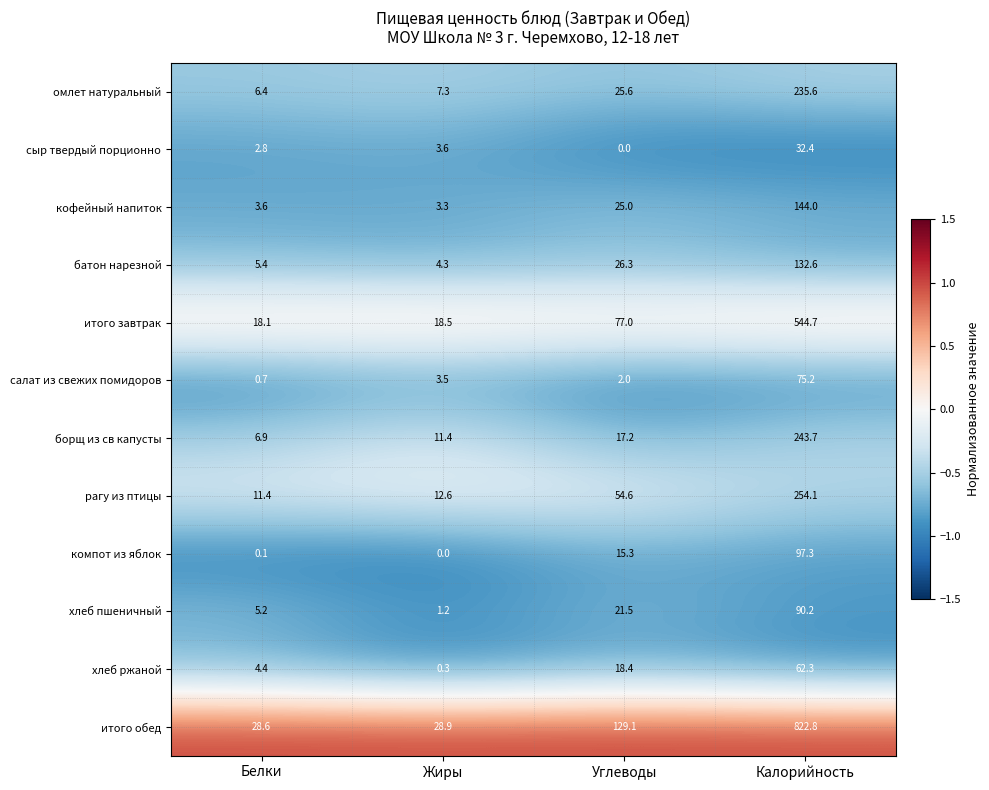

What is the sum of all хлеб ржаной values?

85.4